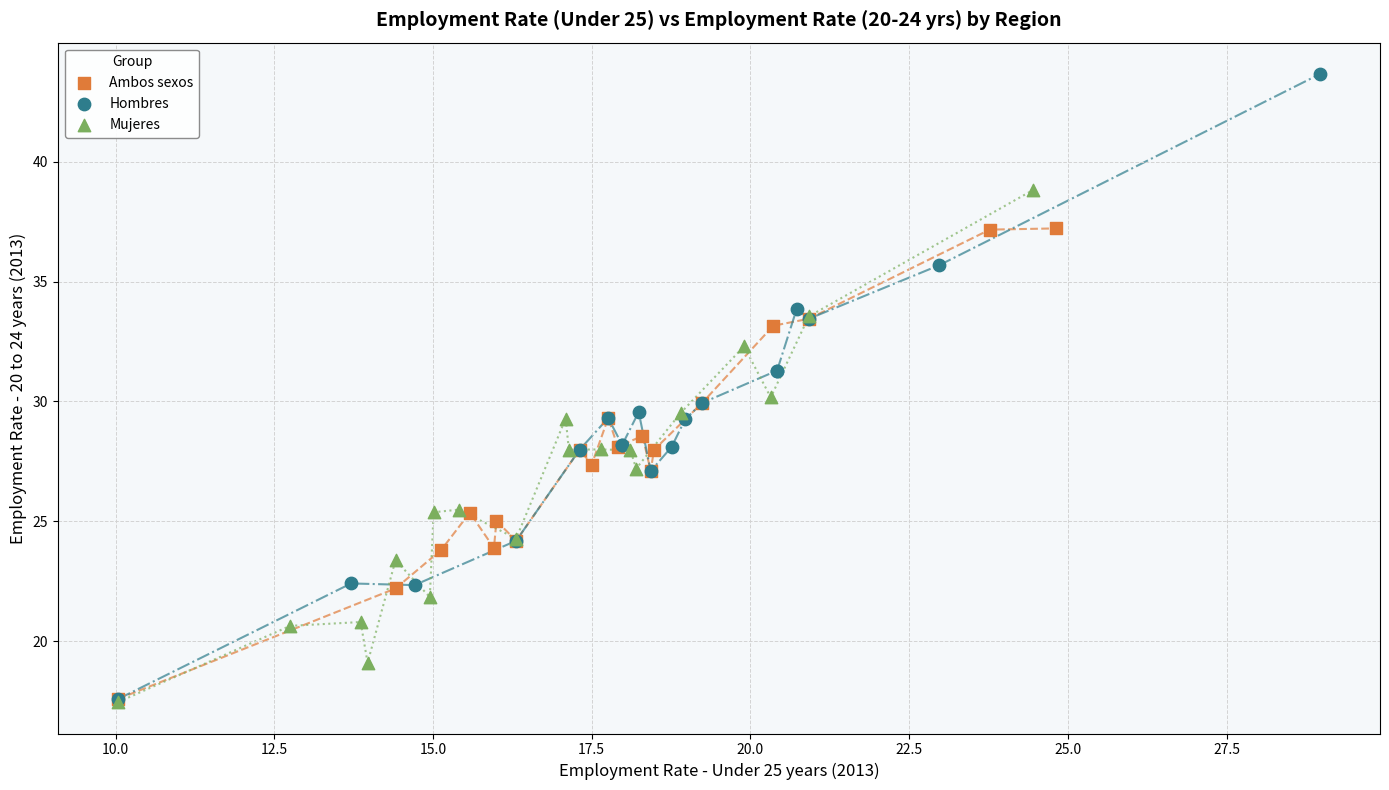

What are all the series names shown in the legend?

Ambos sexos, Hombres, Mujeres